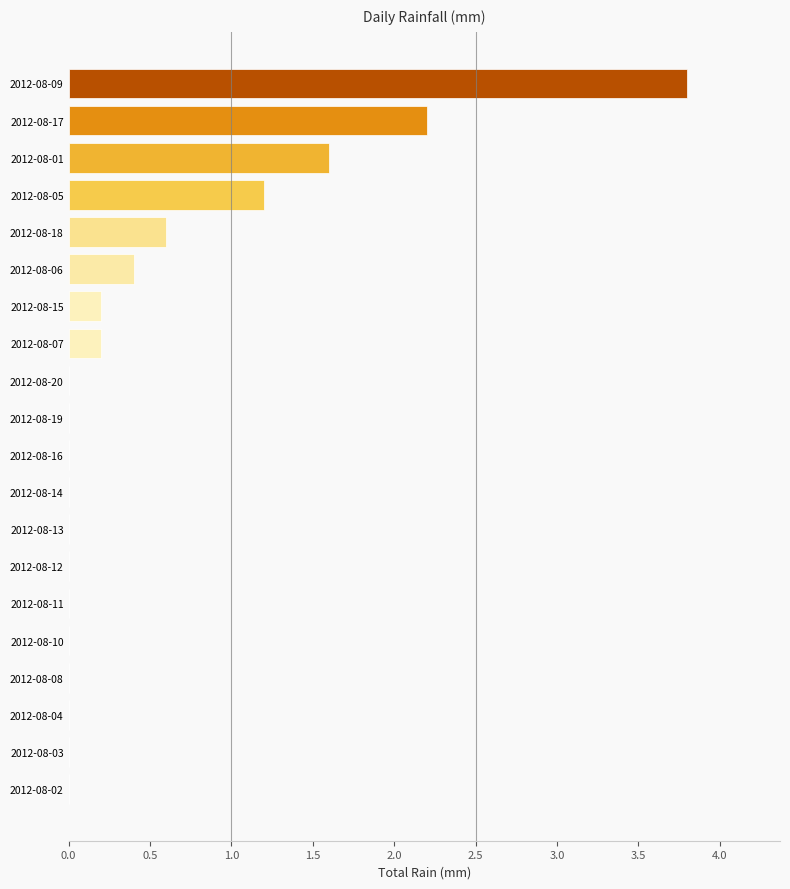

Between 2012-08-15 and 2012-08-08, which is larger?

2012-08-15